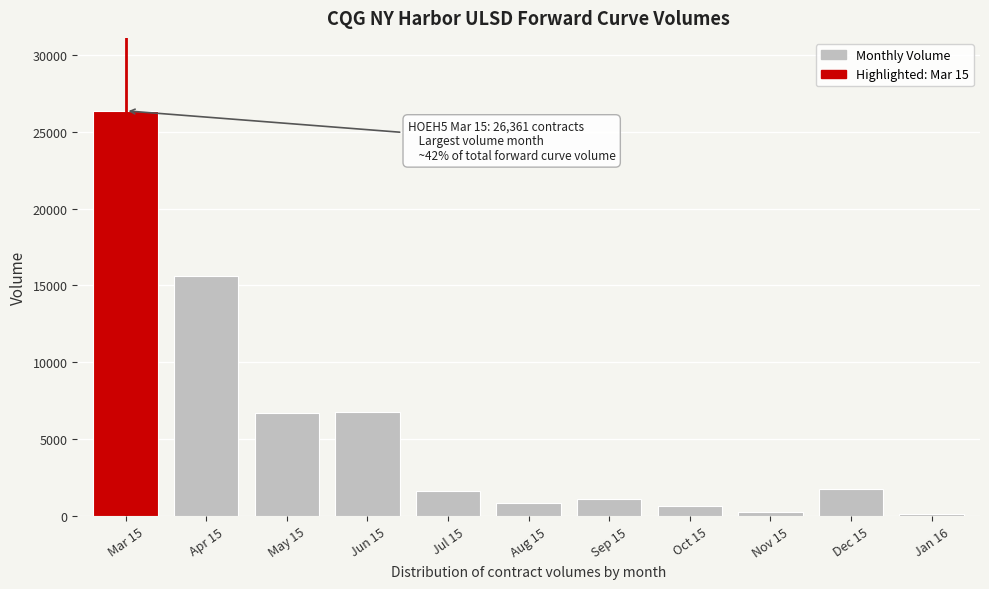

Approximately how many times larger is the value at Jun 15 compared to May 15?

1.0